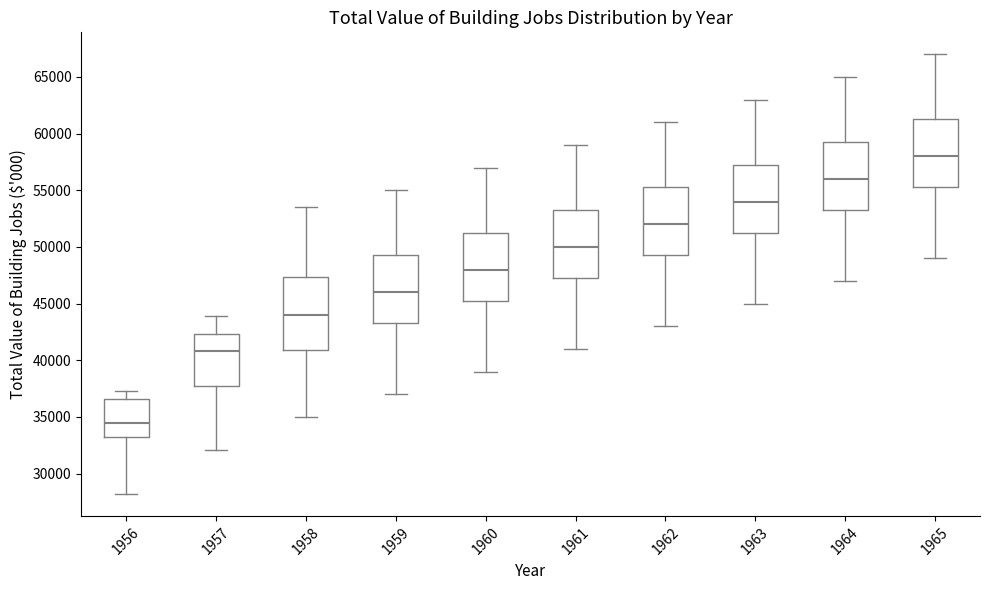

Reading left to right, read every box against the y-axis: the position of its median line, the range the box covers, and the ends of its whiskers. The values are not printed on the chart, so give them approximately, as read against the axis.

1956: median 34500, box 33000 to 36500, whiskers 28000 to 37500
1957: median 41000, box 38000 to 42500, whiskers 32000 to 44000
1958: median 44000, box 41000 to 47500, whiskers 35000 to 53500
1959: median 46000, box 43500 to 49500, whiskers 37000 to 55000
1960: median 48000, box 45500 to 51500, whiskers 39000 to 57000
1961: median 50000, box 47500 to 53500, whiskers 41000 to 59000
1962: median 52000, box 49500 to 55500, whiskers 43000 to 61000
1963: median 54000, box 51500 to 57500, whiskers 45000 to 63000
1964: median 56000, box 53500 to 59500, whiskers 47000 to 65000
1965: median 58000, box 55500 to 61500, whiskers 49000 to 67000